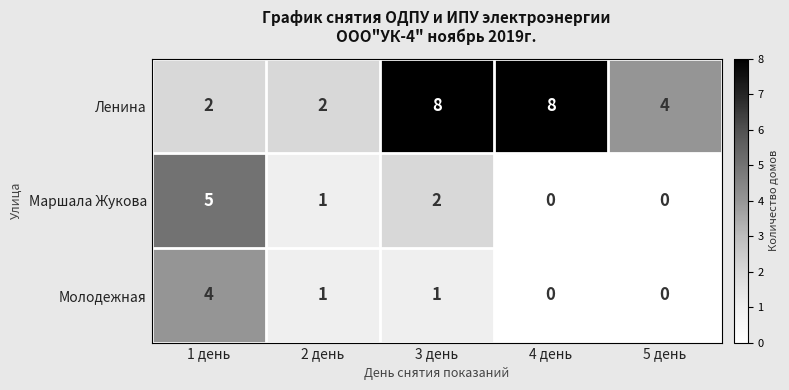

Where is Маршала Жукова nearest to the value 2?

3 день